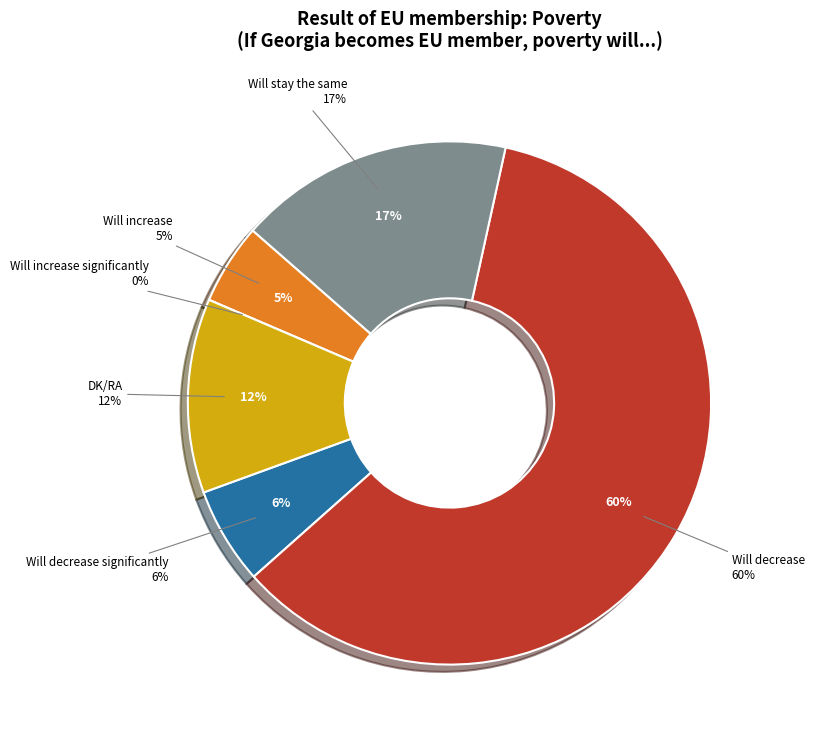

Between Will increase significantly and Will decrease significantly, which is larger?

Will decrease significantly